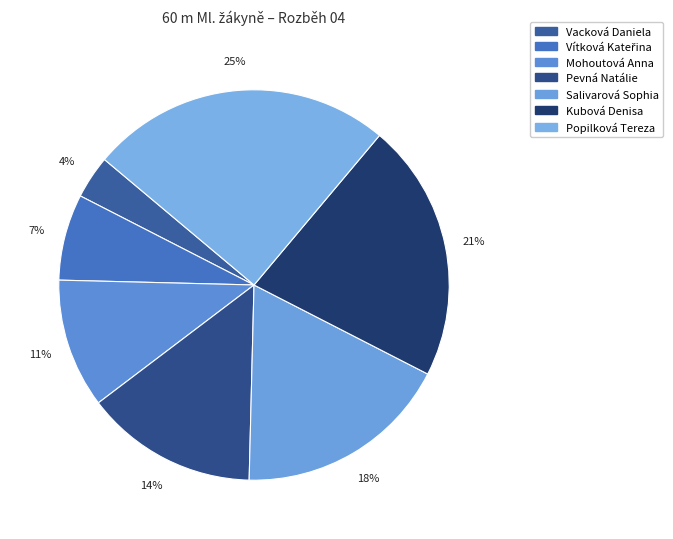

Which category has the smallest portion of the pie?

Vacková Daniela